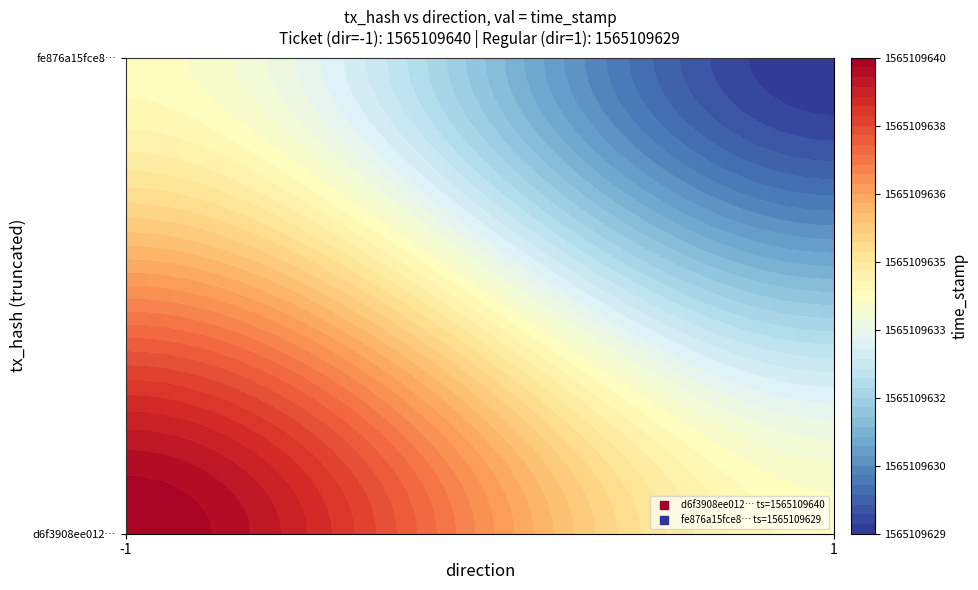

Is it true that d6f3908ee01276cb08e8c718ee0c132d982ad8e equals 2712566834 at time_stamp?

False